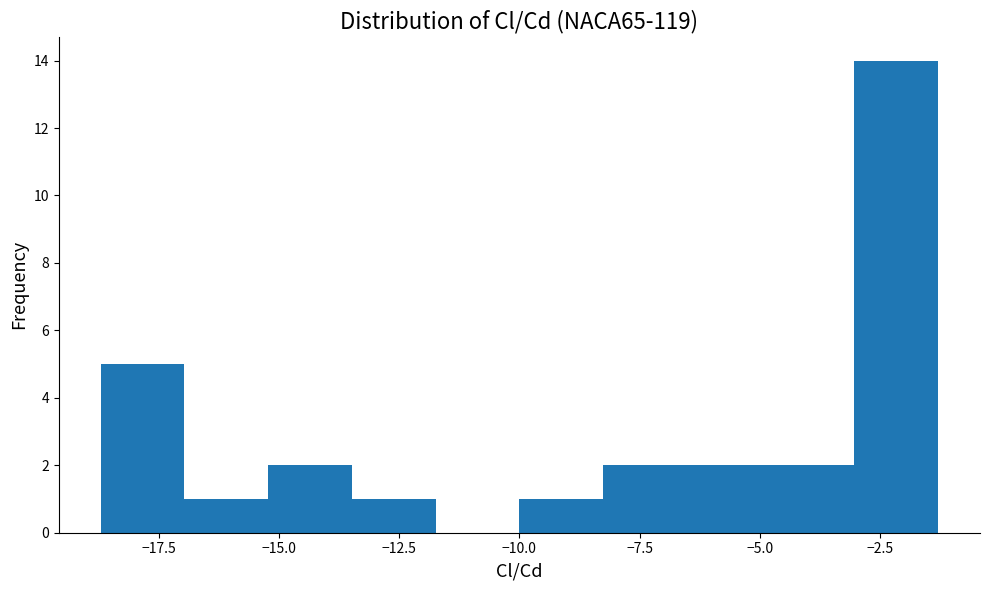

Around what value on the x-axis is the tallest bar? Give the approximate position of its centre, as read against the axis.

-2.0